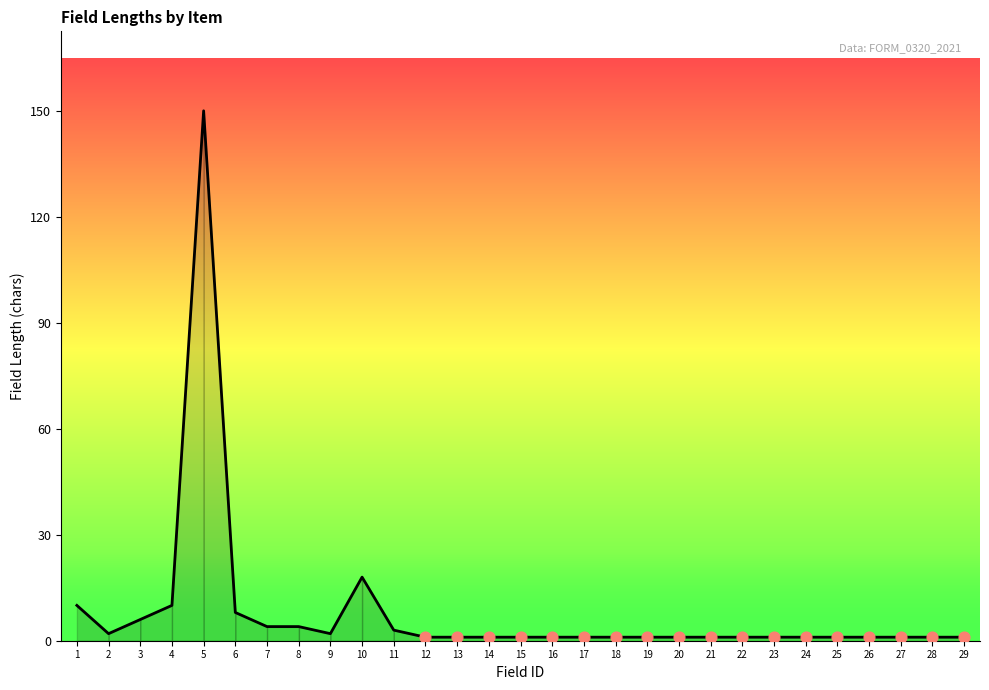

What is the change in value from 10 to 28?

-17